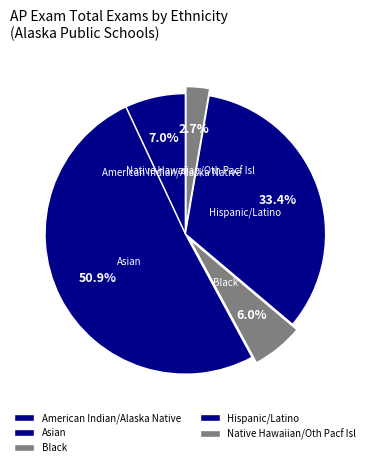

To the nearest percent, what is the average slice percentage?

20%